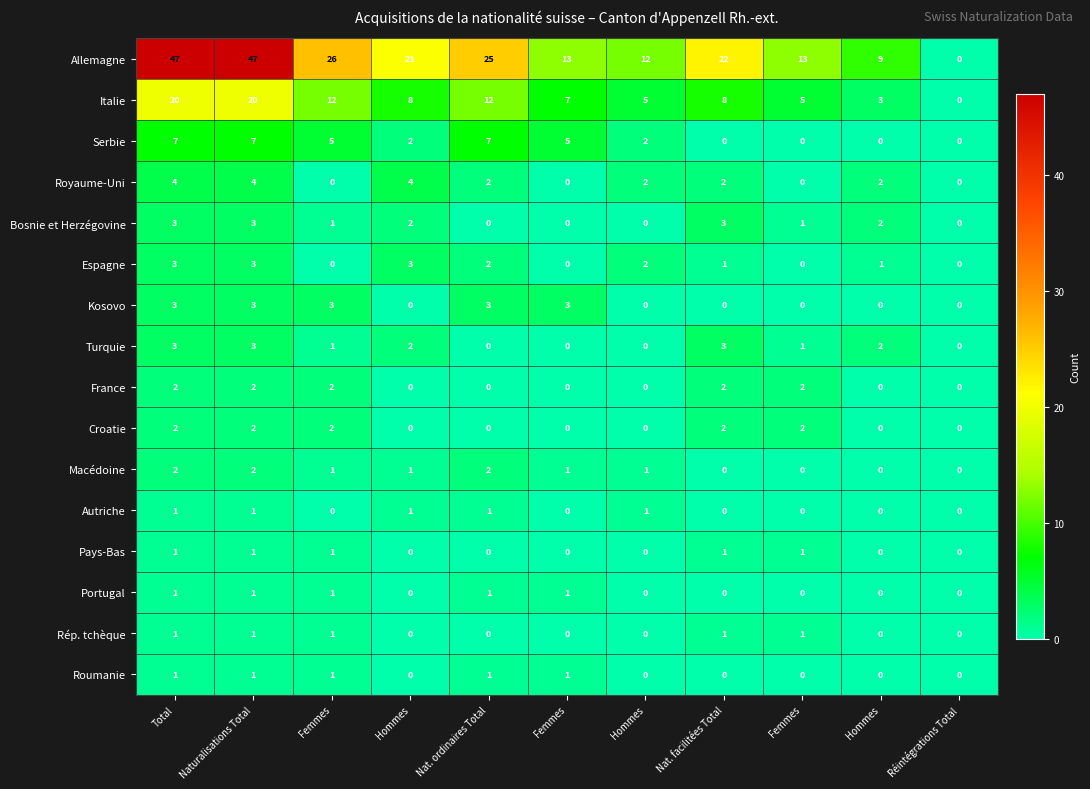

How many data points in Kosovo are above 0?

5